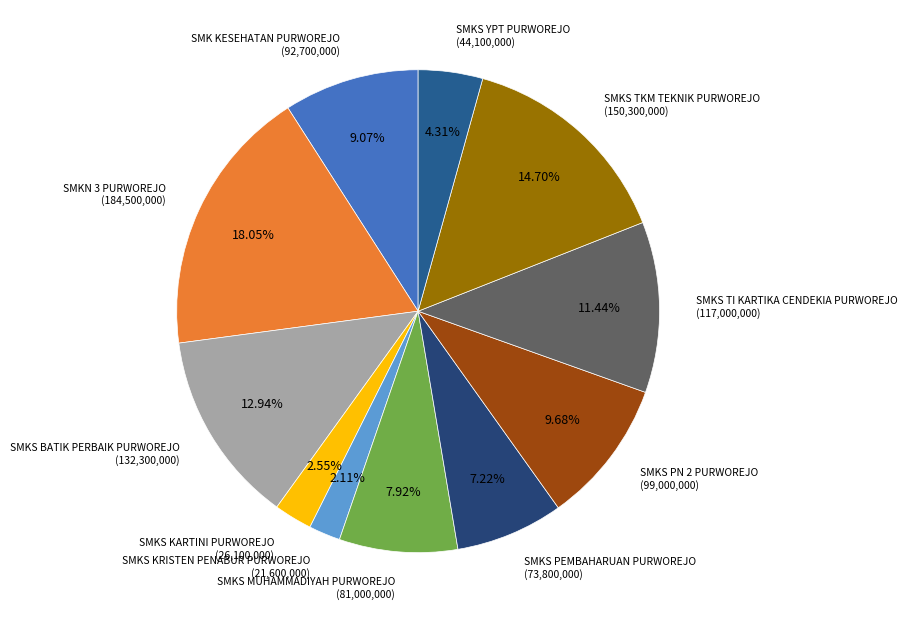

Rank the categories by value from highest to lowest.

SMKN 3 PURWOREJO, SMKS TKM TEKNIK PURWOREJO, SMKS BATIK PERBAIK PURWOREJO, SMKS TI KARTIKA CENDEKIA PURWOREJO, SMKS PN 2 PURWOREJO, SMK KESEHATAN PURWOREJO, SMKS MUHAMMADIYAH PURWOREJO, SMKS PEMBAHARUAN PURWOREJO, SMKS YPT PURWOREJO, SMKS KARTINI PURWOREJO, SMKS KRISTEN PENABUR PURWOREJO